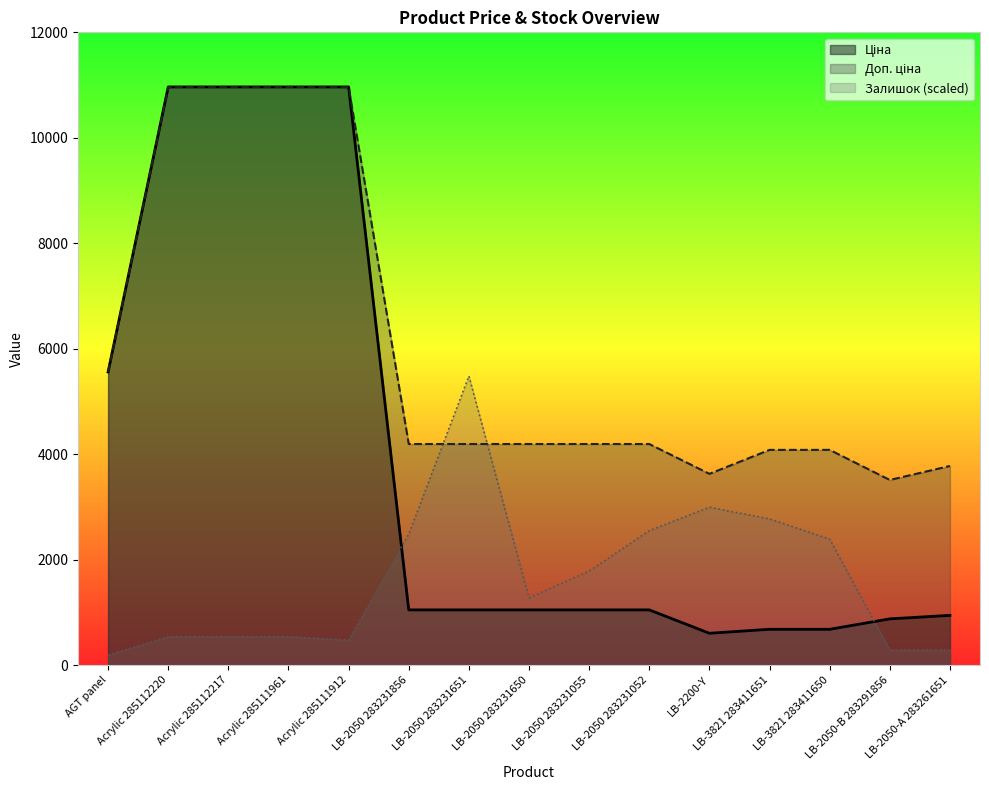

Where is the first local minimum for Доп. ціна?

LB-2200-Y